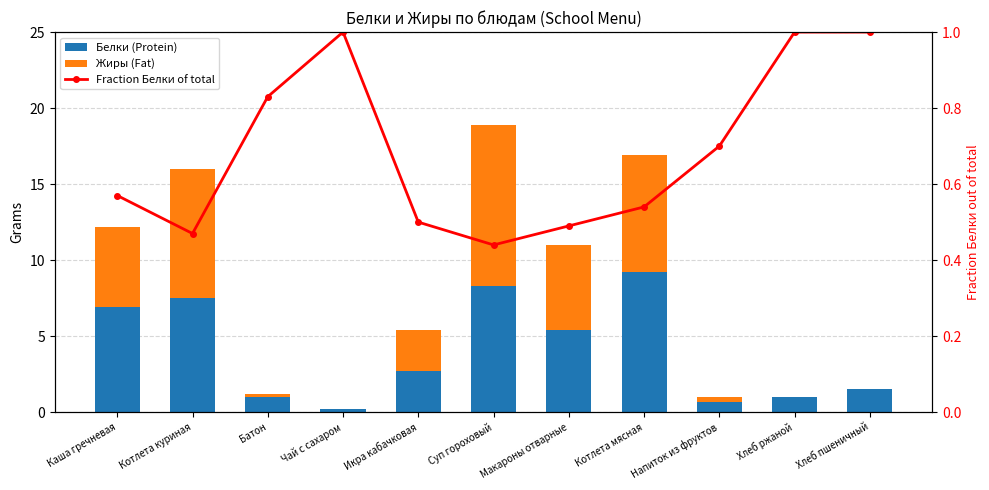

At which label does Fraction Белки of total reach its minimum?

Суп гороховый